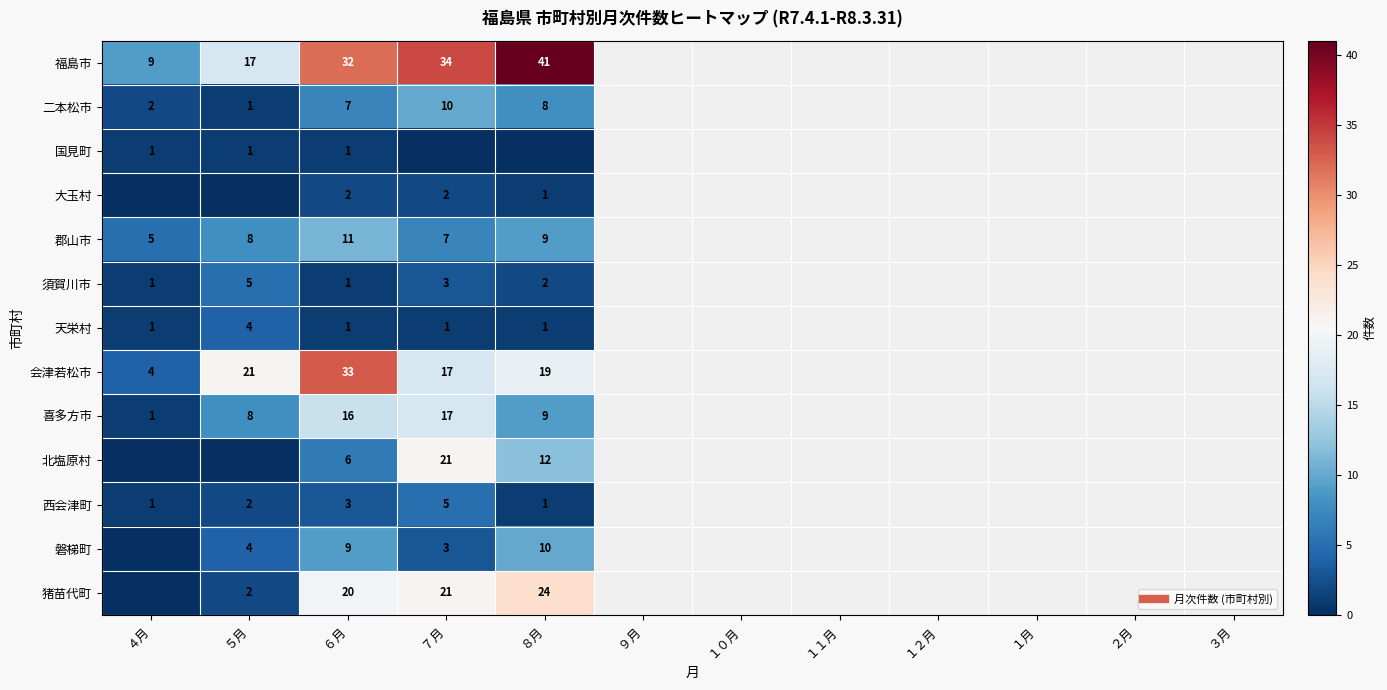

Which label corresponds to the smallest value in the chart?

７月